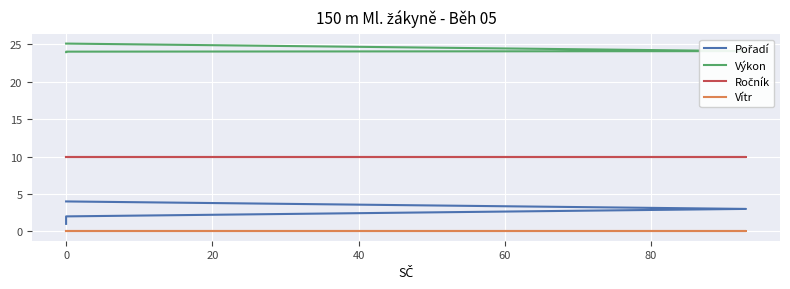

Count the number of data series in this chart.

4